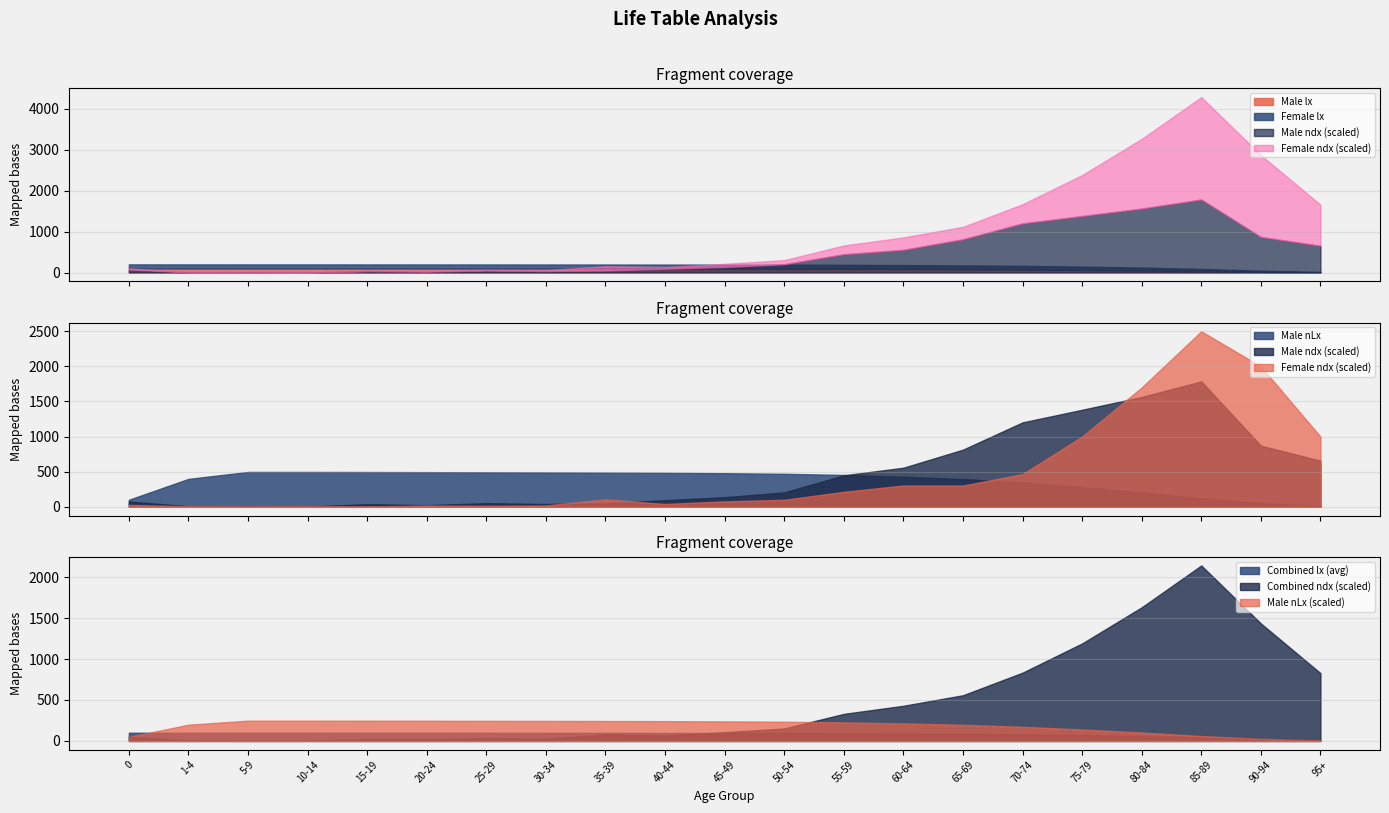

The Male nLx (scaled) series shows 112.6 at 50-54. True or false?

False